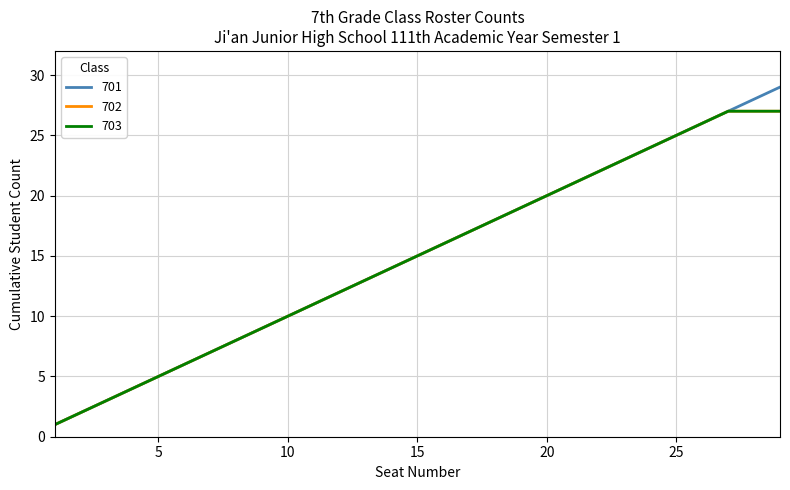

What is the minimum value shown in the chart?

1